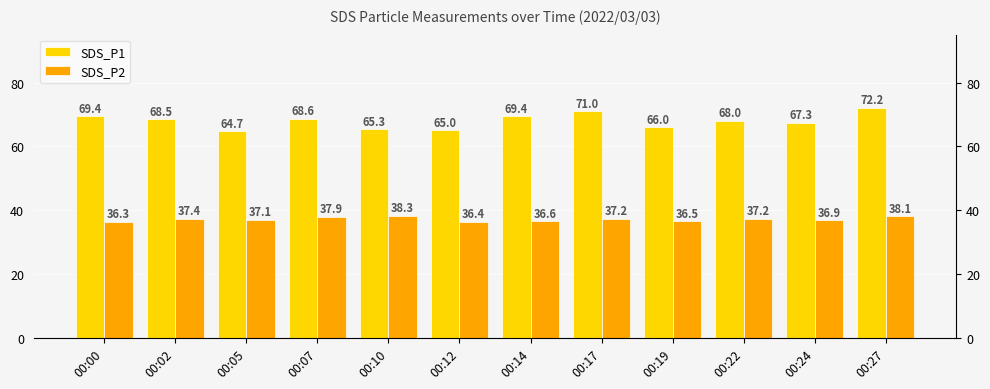

Which series changed the most between 00:02 and 00:17?

SDS_P1